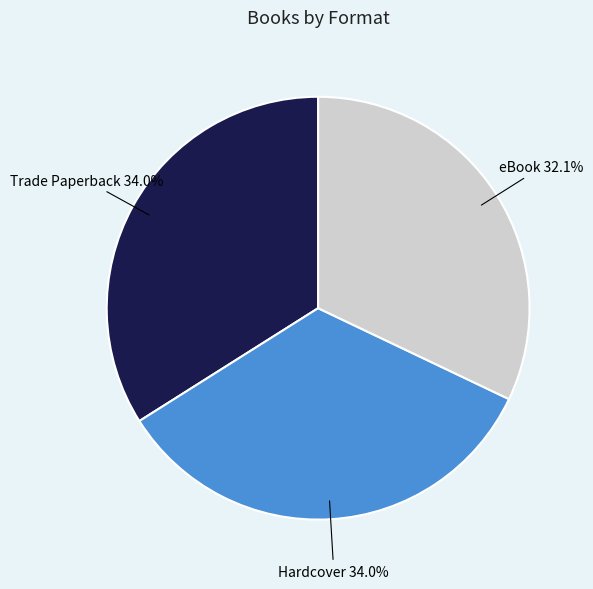

Is there a majority slice in this chart?

No